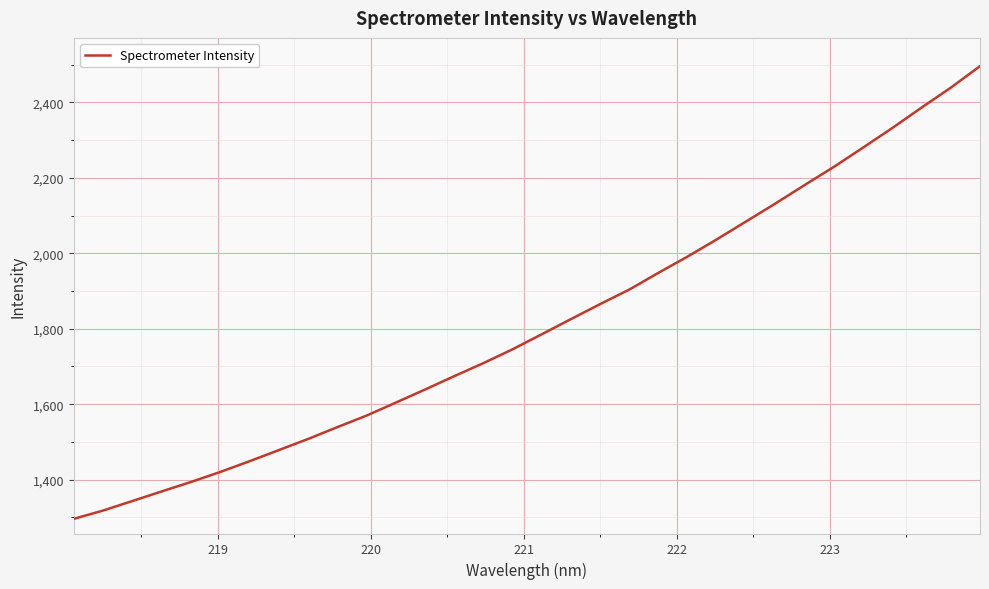

What is the difference between the maximum and minimum values?

1199.9